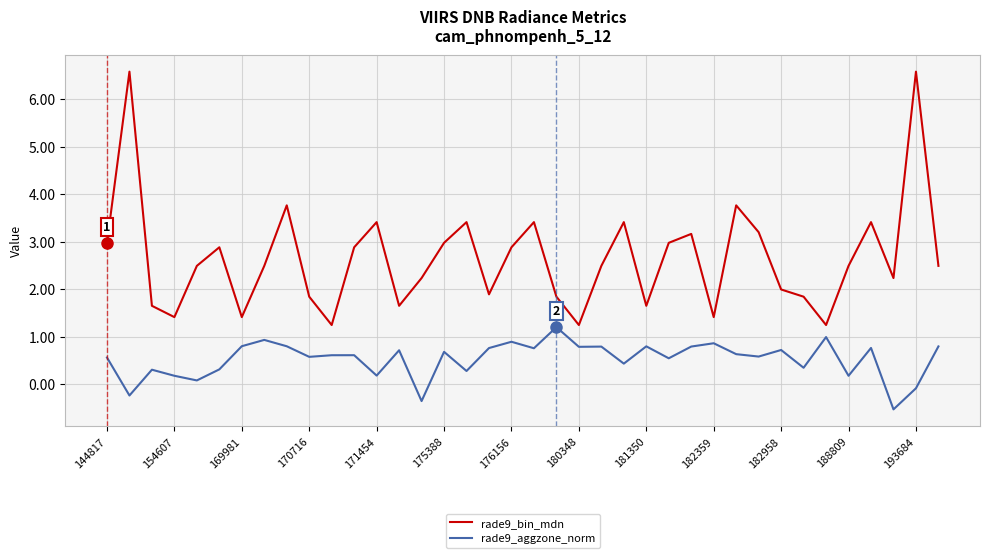

Which series has the largest total across all categories?

rade9_bin_mdn